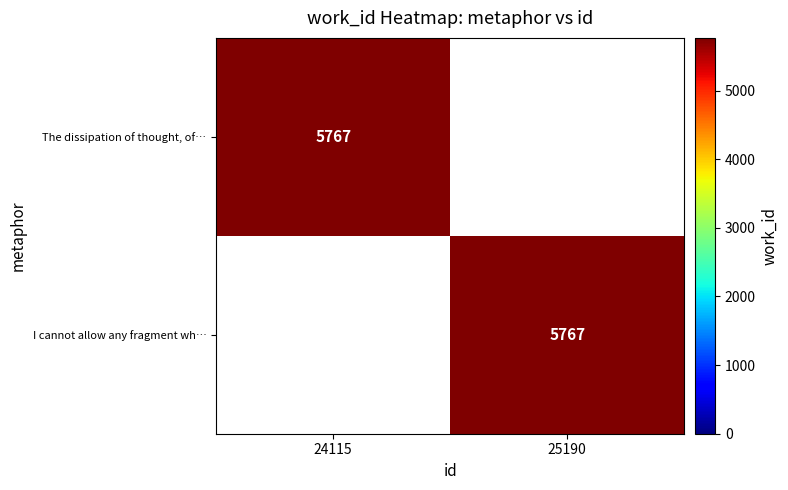

Which label corresponds to the largest value in the chart?

24115